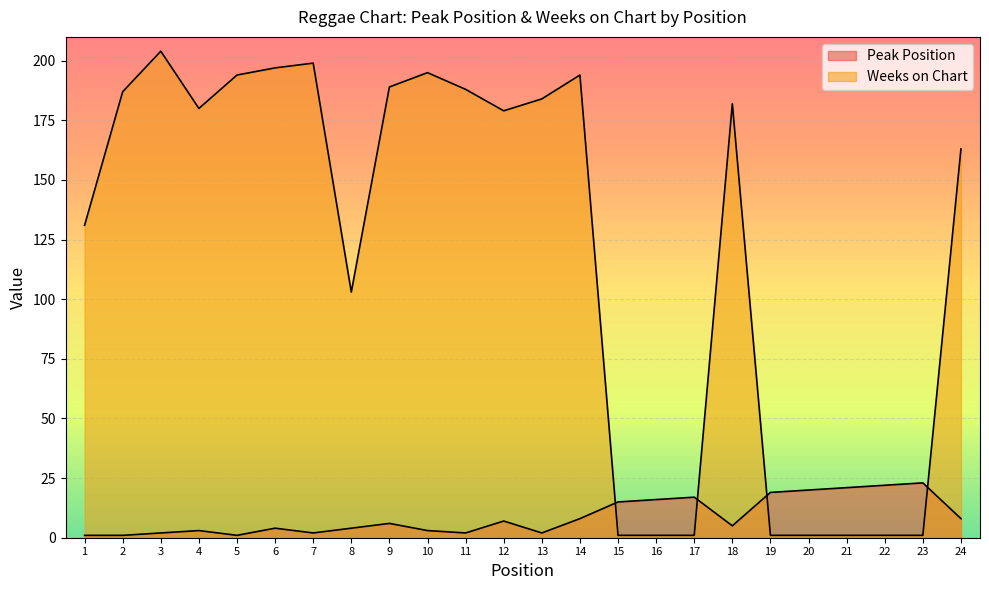

Reading right to left, list all the values displayed in this chart.

Peak Position: 24=8	23=23	22=22	21=21	20=20	19=19	18=5	17=17	16=16	15=15	14=8	13=2	12=7	11=2	10=3	9=6	8=4	7=2	6=4	5=1	4=3	3=2	2=1	1=1
Weeks on Chart: 24=163	23=1	22=1	21=1	20=1	19=1	18=182	17=1	16=1	15=1	14=194	13=184	12=179	11=188	10=195	9=189	8=103	7=199	6=197	5=194	4=180	3=204	2=187	1=131